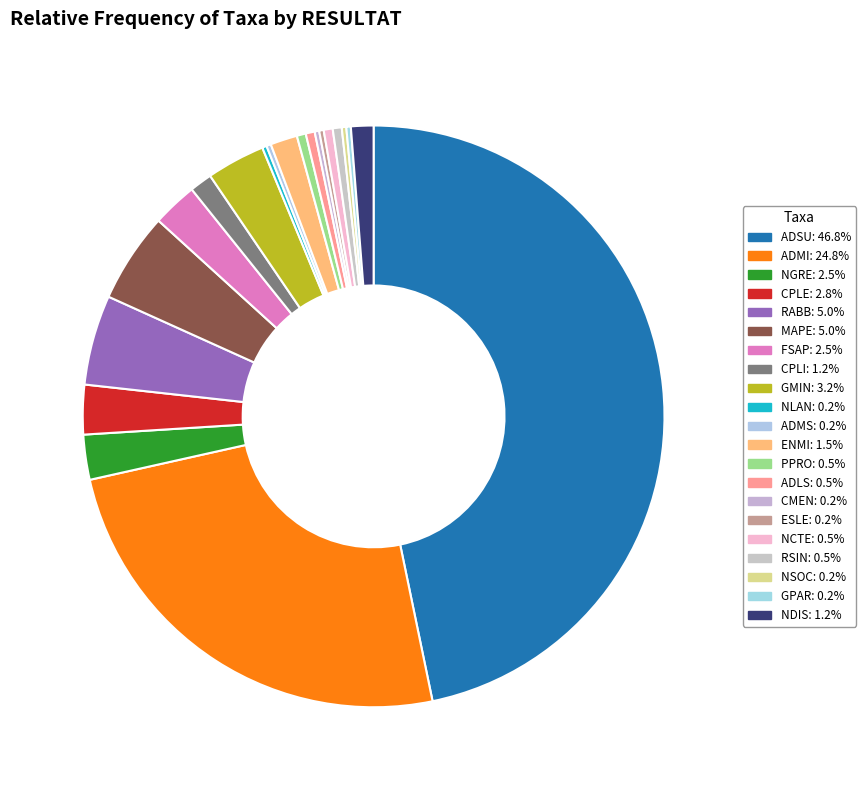

Is GPAR the majority of the pie?

No